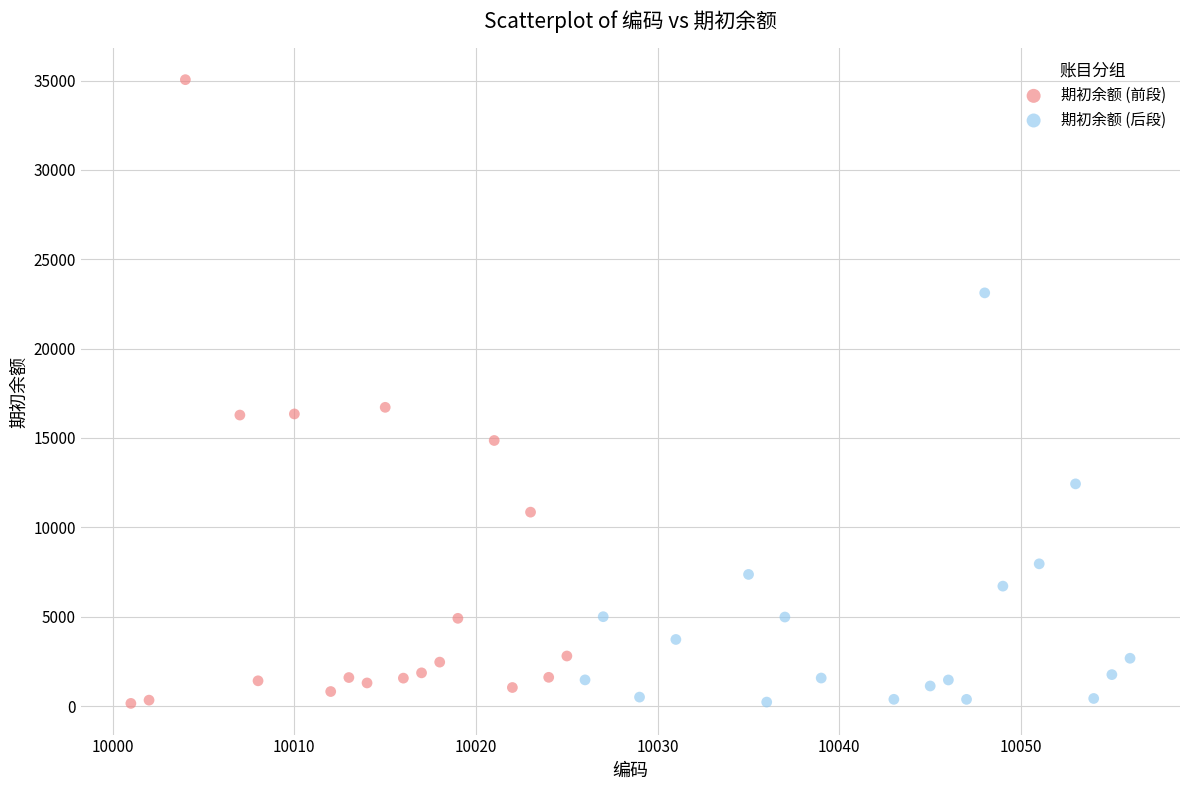

Which series has the widest spread of Y values?

期初余额 (前段)